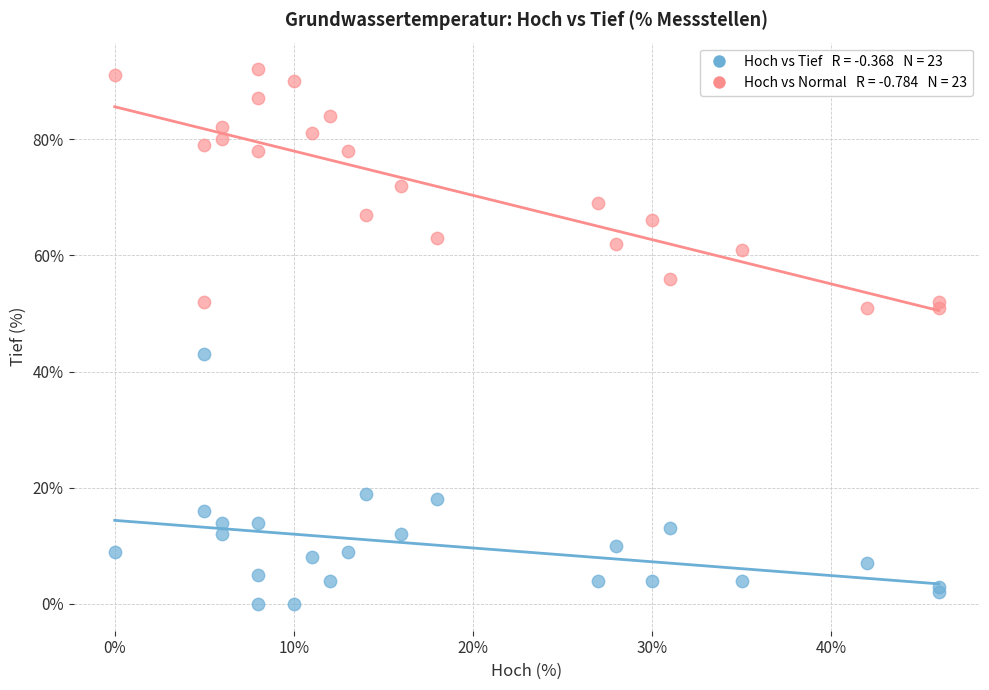

Across all series, what Y value is closest to 46?

43